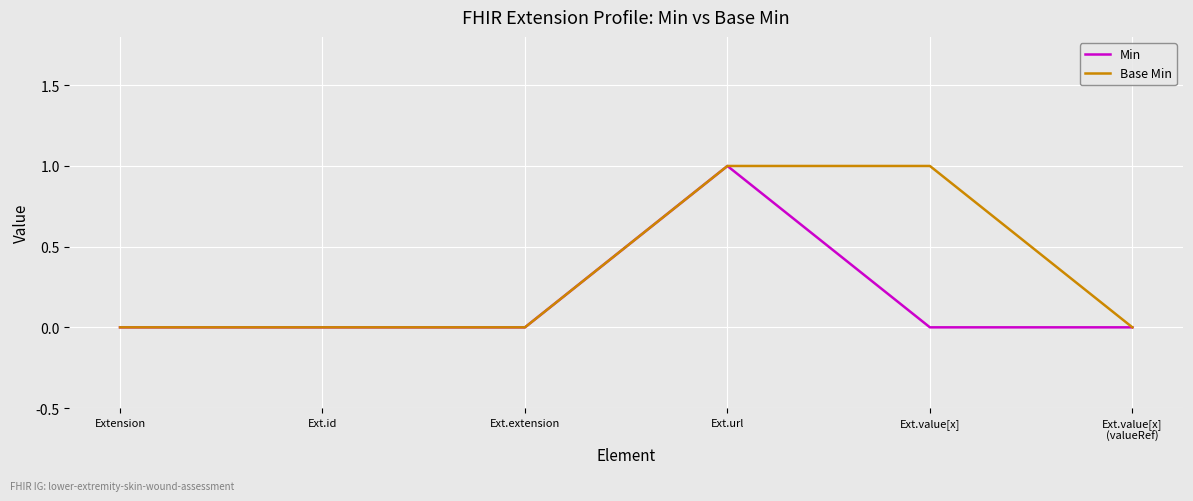

Does the chart have visible grid lines?

Yes